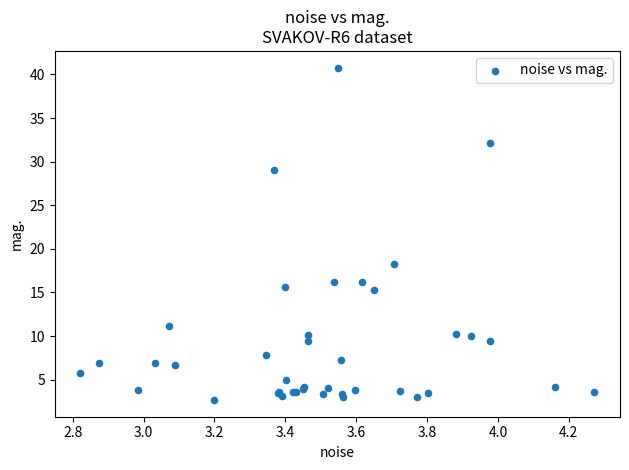

What Y value in the scatter plot is closest to 21?

18.2